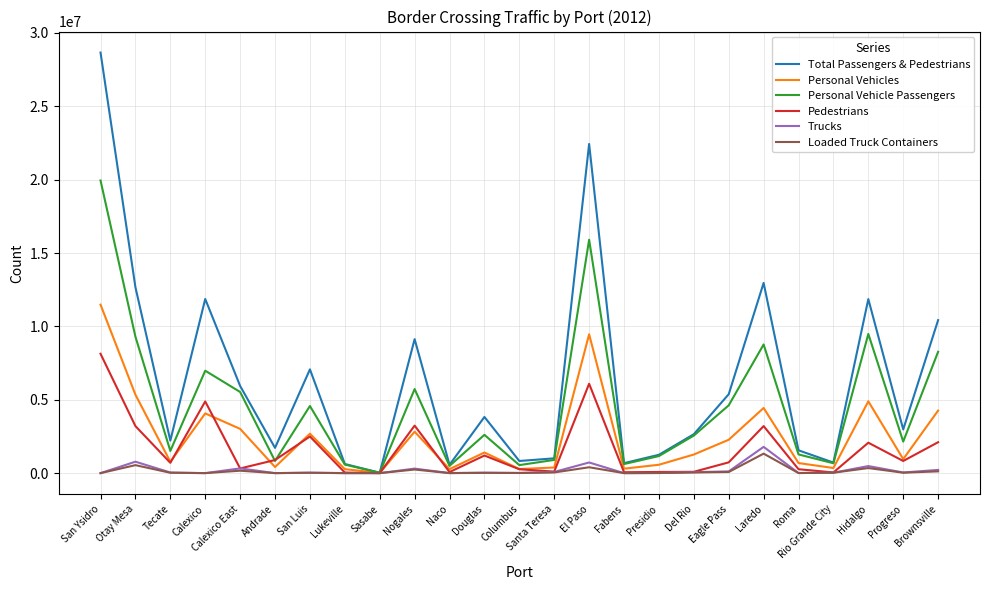

What is the difference between the Loaded Truck Containers values at Naco and Rio Grande City?

28032